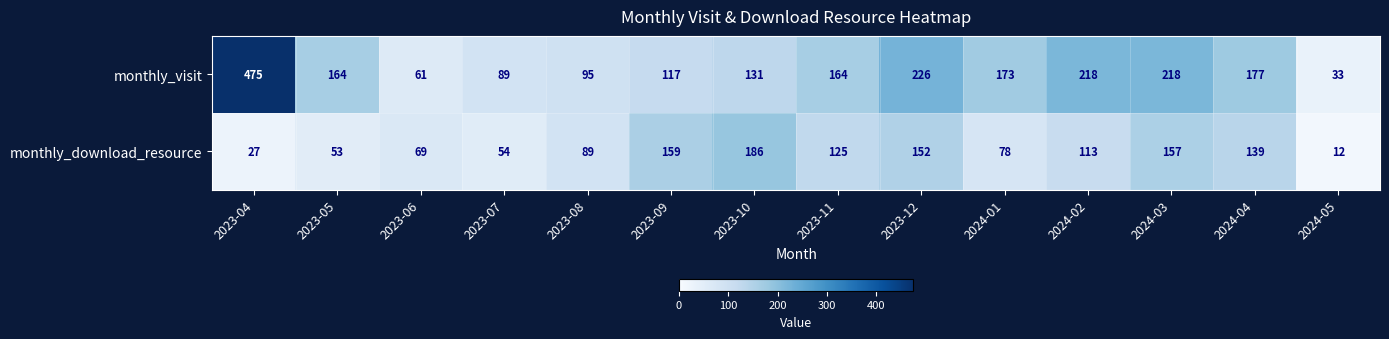

How many series are shown in this chart?

2